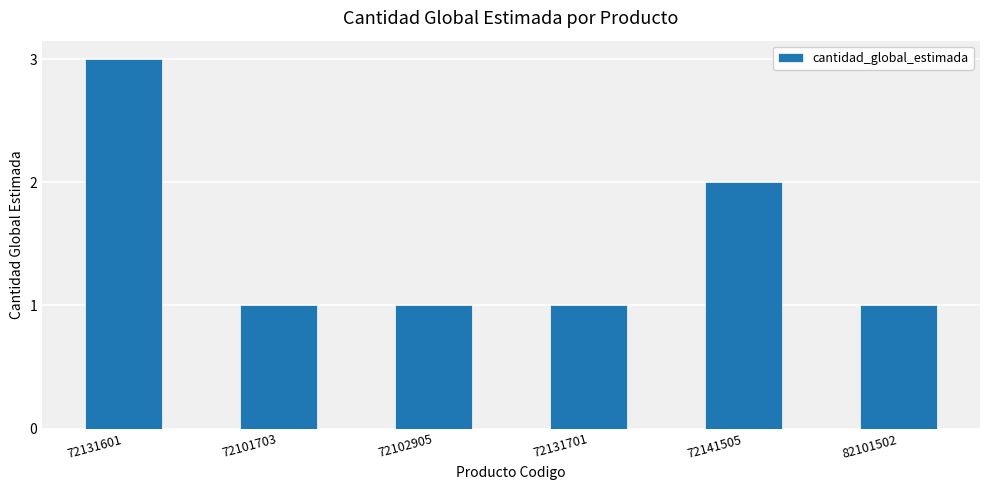

What is the difference between the maximum and minimum values?

2